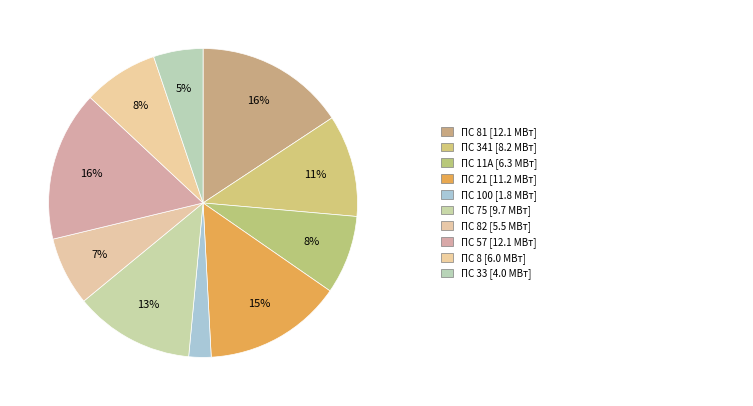

Count the number of slices in the pie.

10